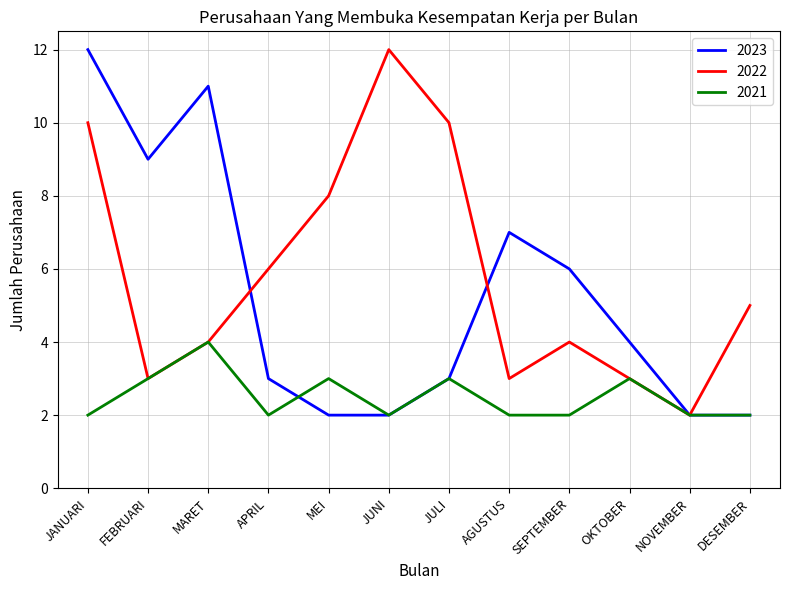

What position from the right is MARET?

10